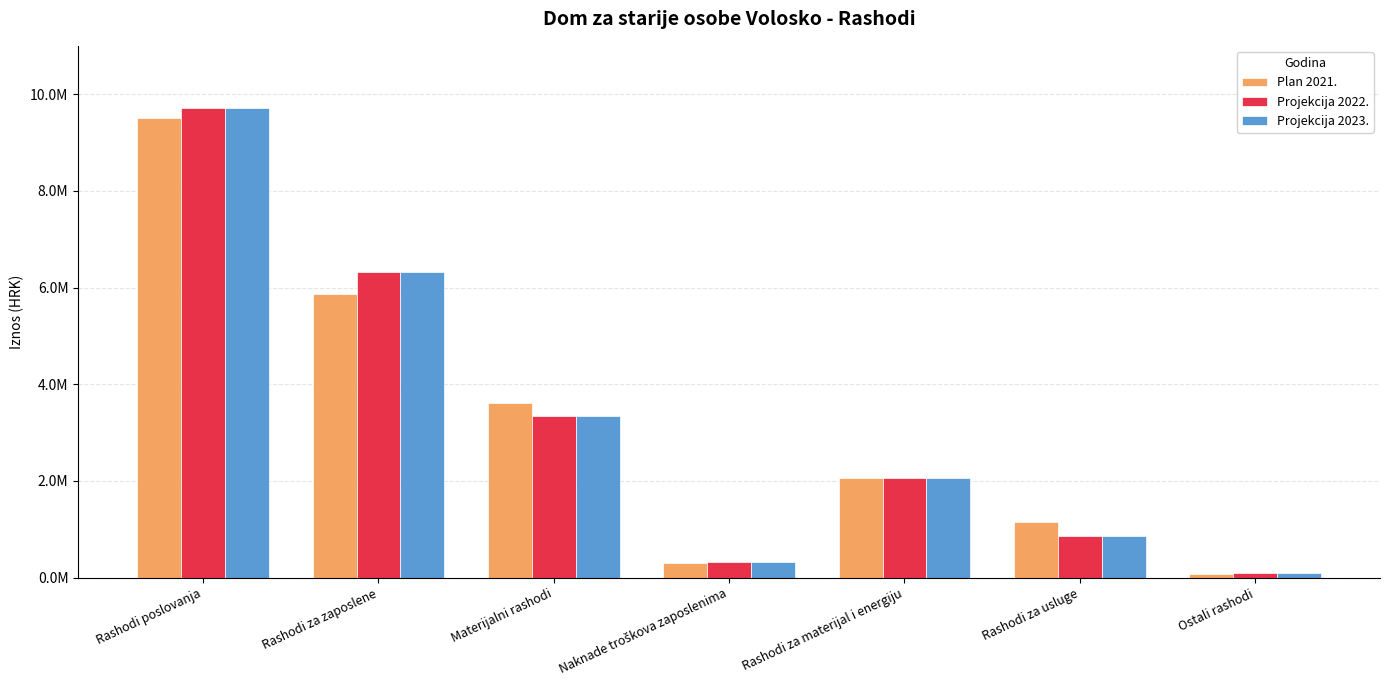

Which category has the highest value in the Plan 2021. series?

Rashodi poslovanja